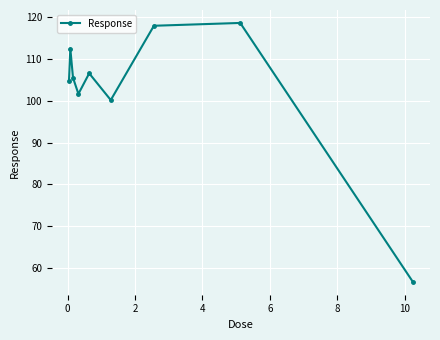

What is the average value?

102.7